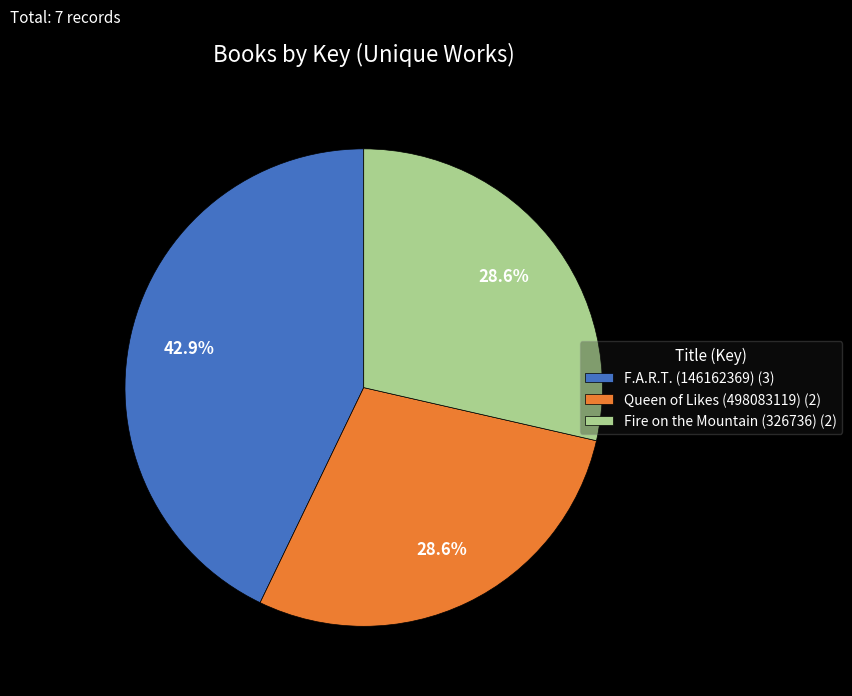

Is there any slice that represents more than half of the pie?

No